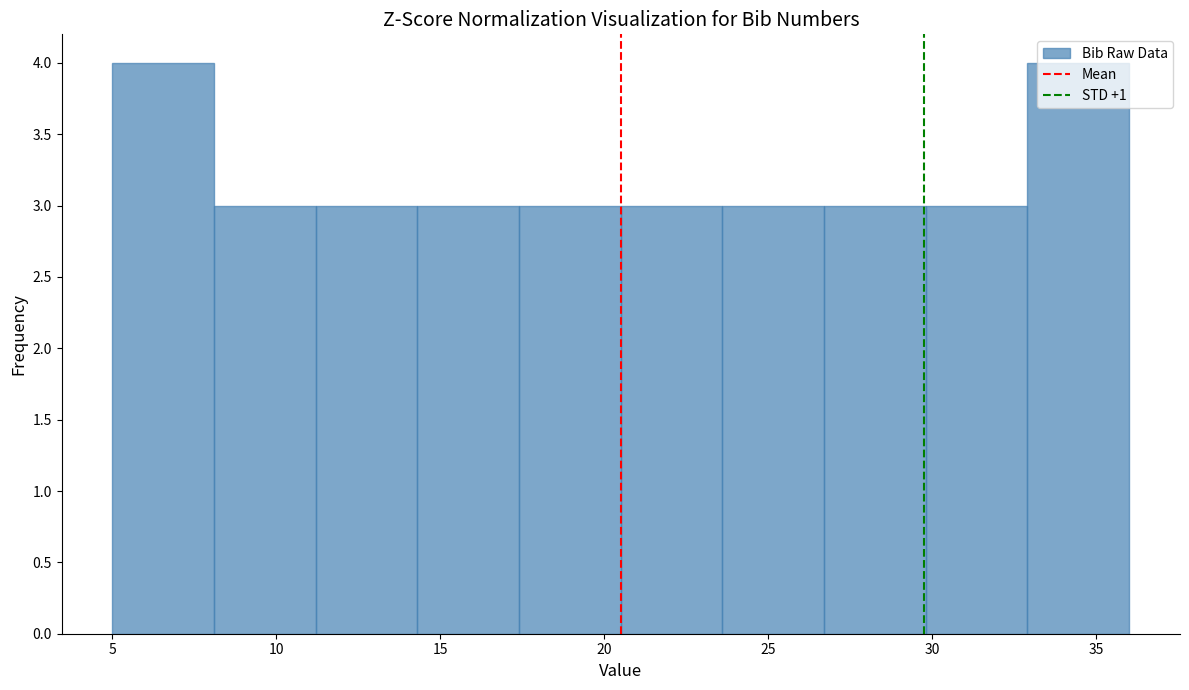

How tall is the bar that spans 8.1 to 11.2 on the x-axis? Neither the bar edges nor the heights are printed on the chart, so give them approximately, as read against the axes.

3